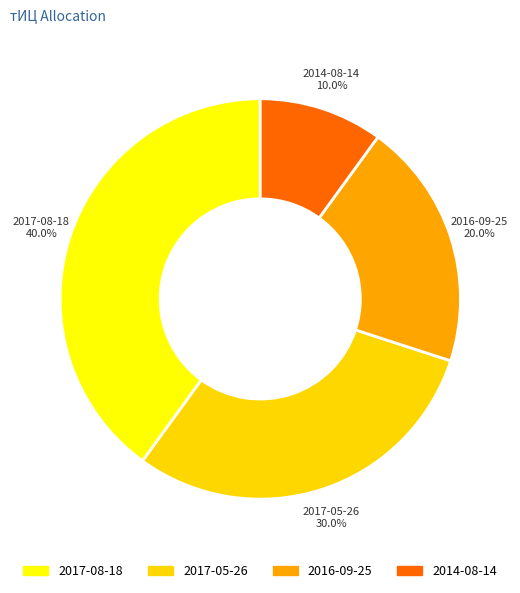

Does 2017-05-26 account for over 50% of the chart?

No